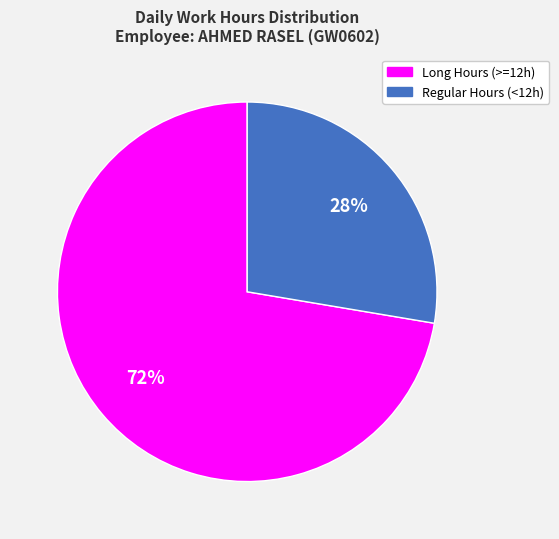

Which category has the smallest portion of the pie?

Regular Hours (<12h)